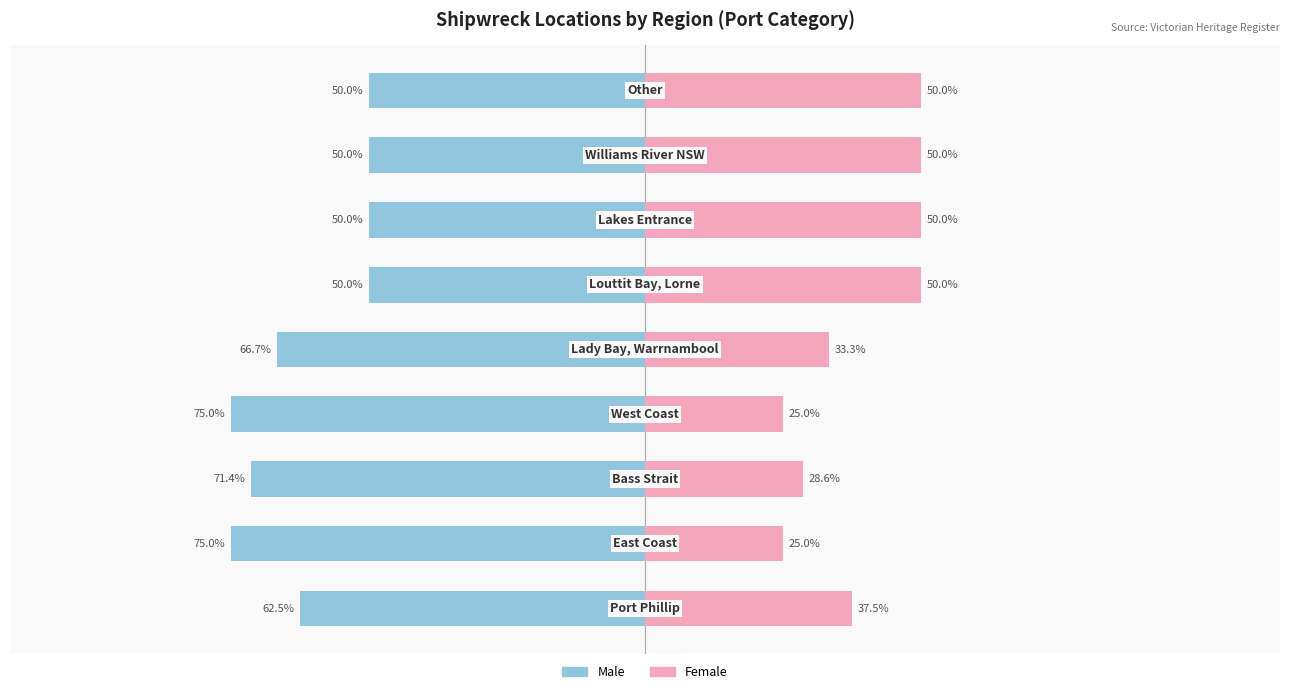

How many values in the Female series exceed 37?

5